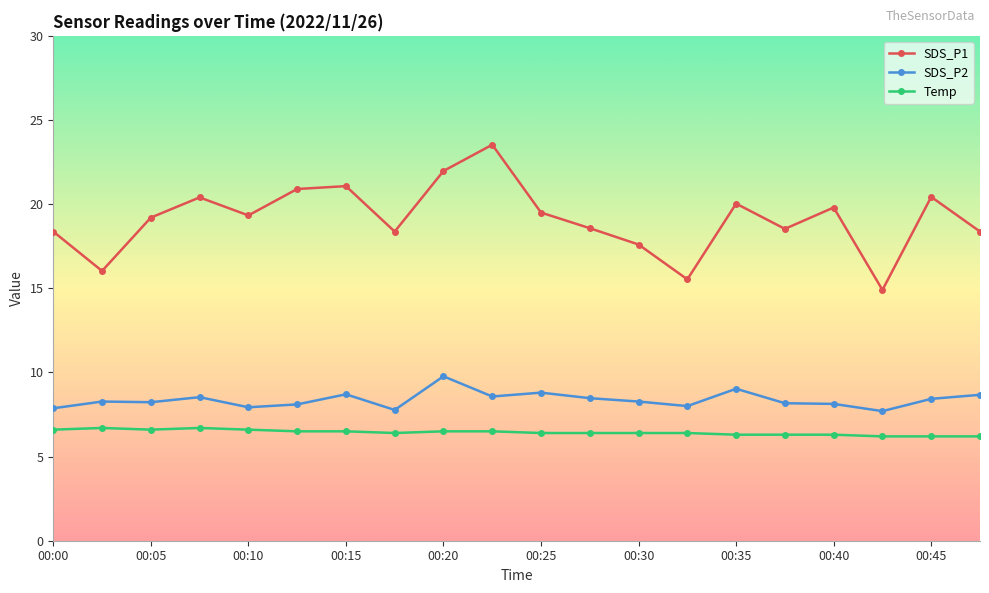

What is the minimum value shown in the chart?

6.2